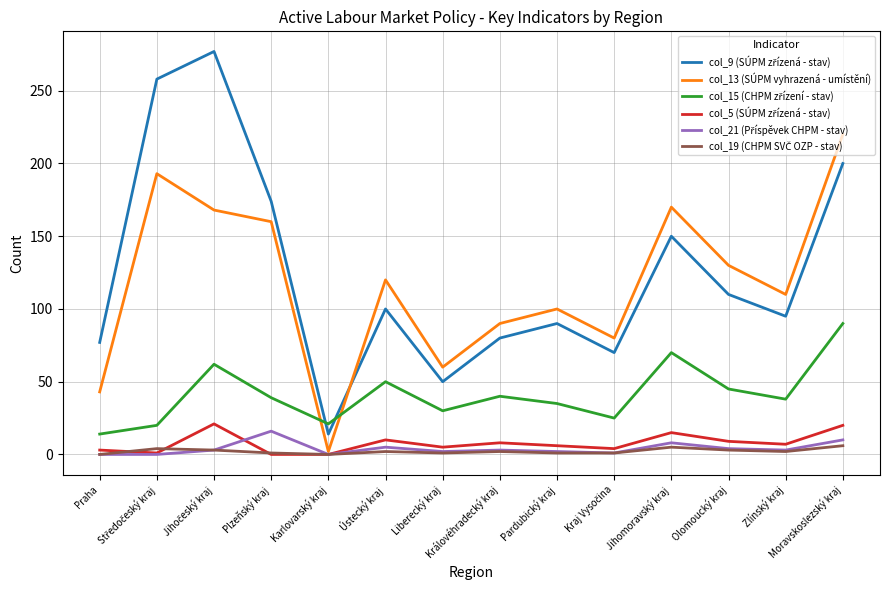

What is the maximum value shown in the chart?

277